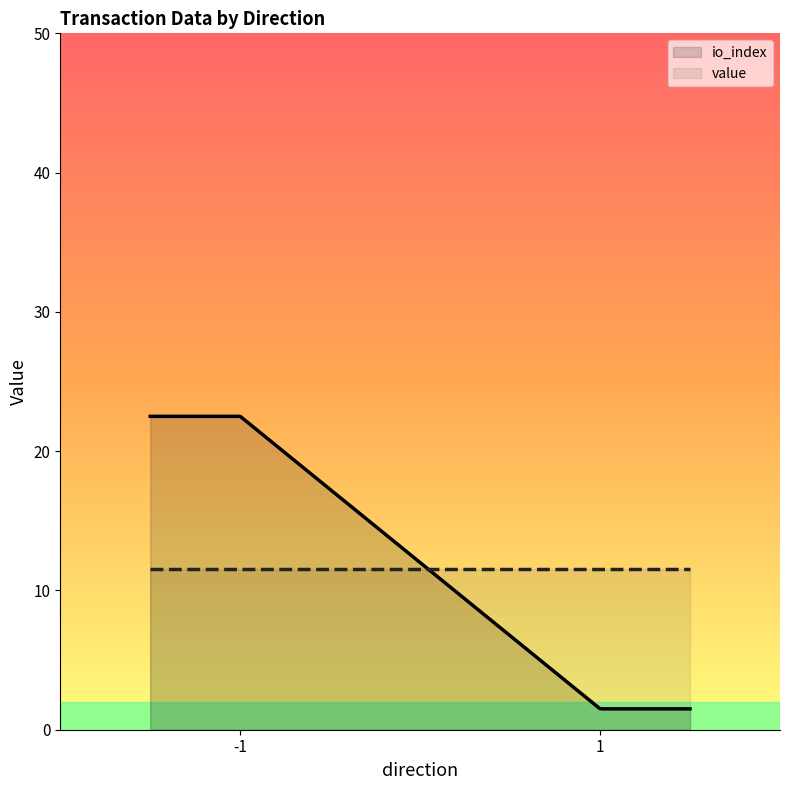

After their last crossing, which series has the higher values: io_index or value?

value